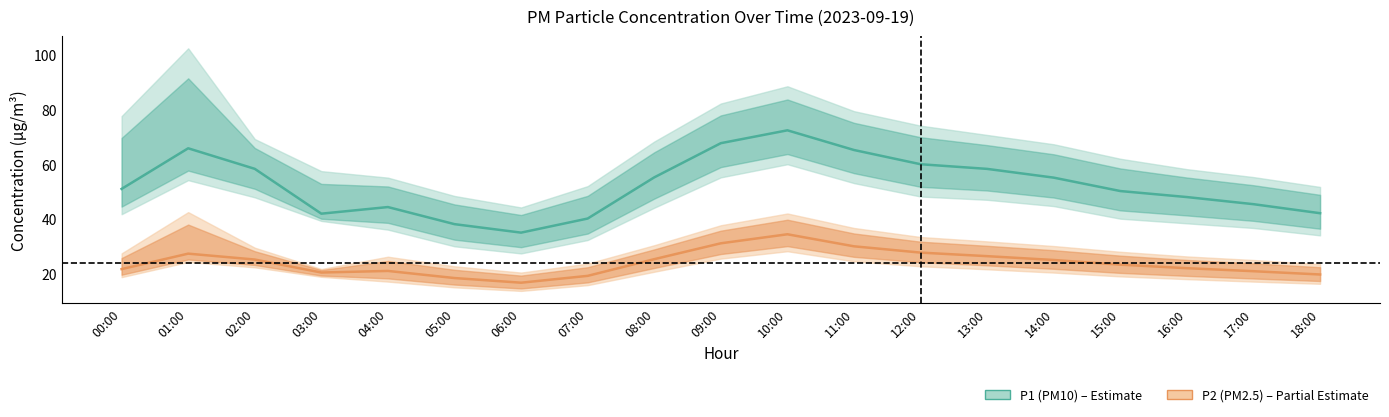

How many values in the P2 series are below 23?

9